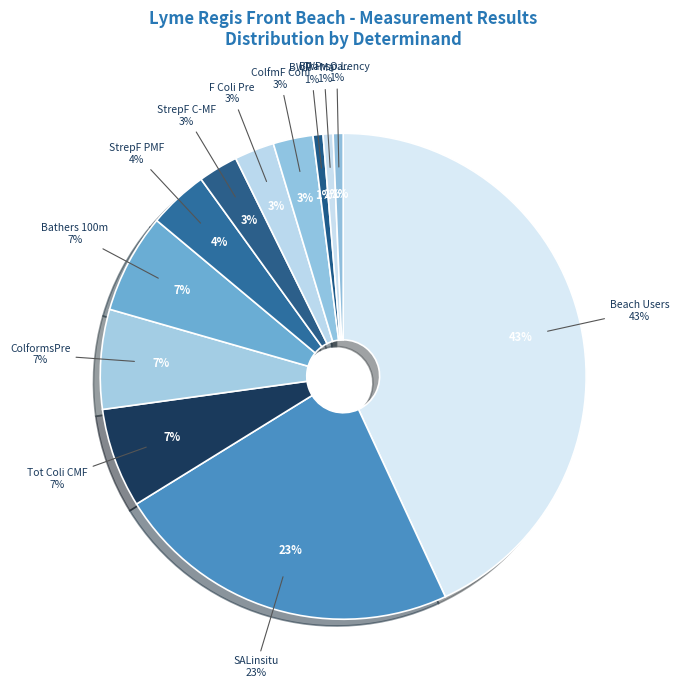

What is the largest slice in the pie chart?

Beach Users